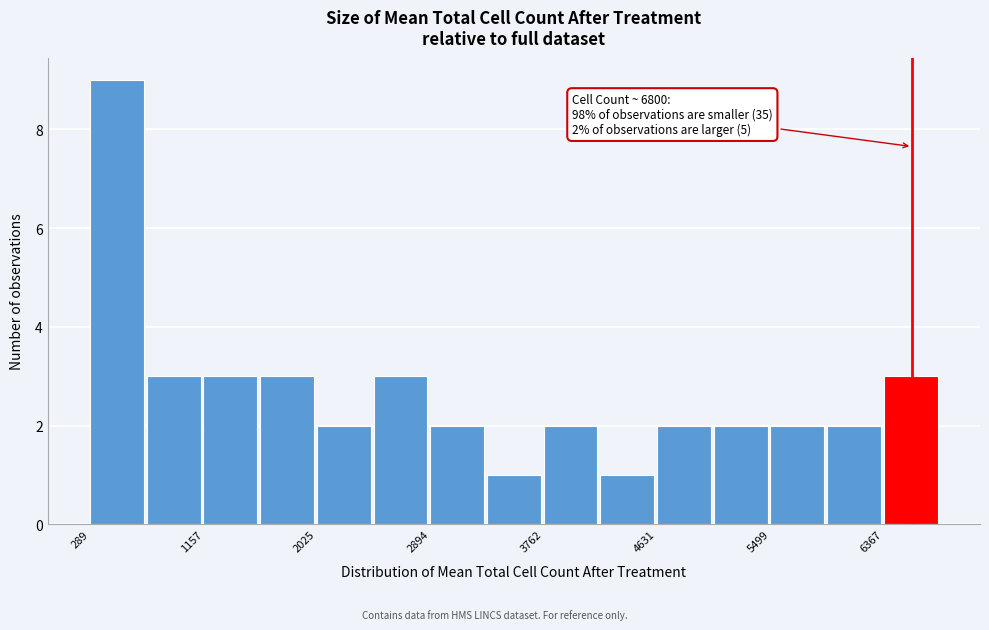

Over which range of the x-axis is the bar tallest?

300 to 700